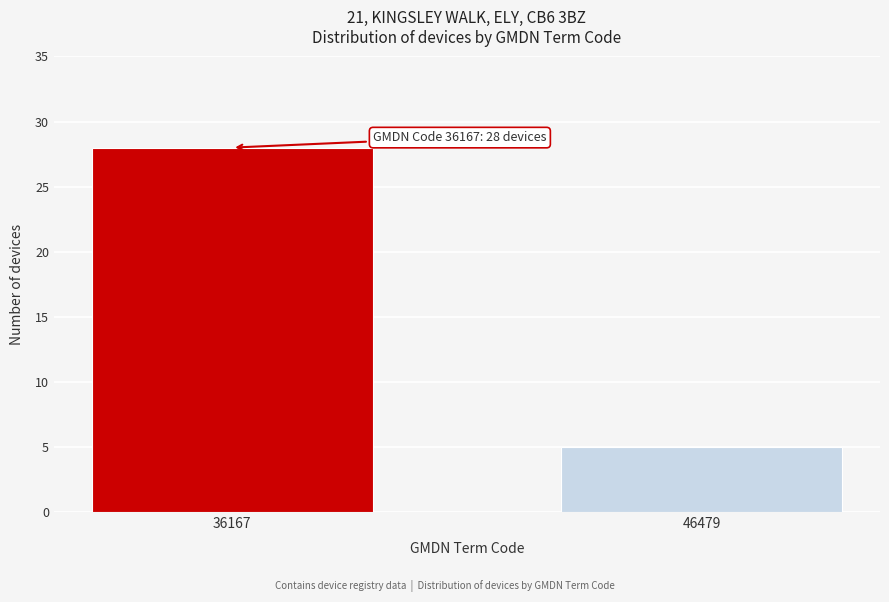

Reading left to right, extract all data points from this chart.

28	5